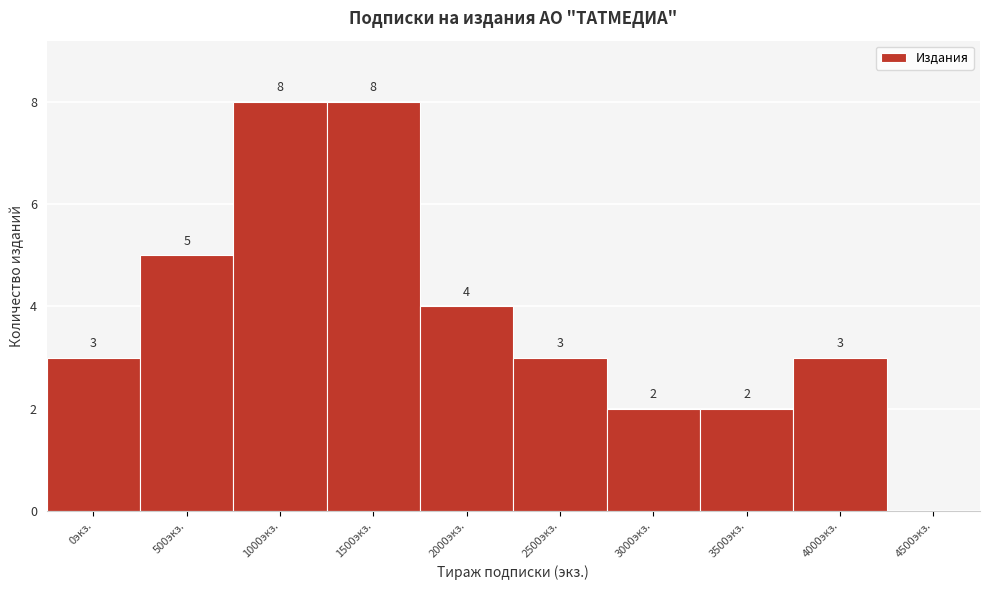

Reading left to right, transcribe all the data shown in this chart.

0экз.=3	500экз.=5	1000экз.=8	1500экз.=8	2000экз.=4	2500экз.=3	3000экз.=2	3500экз.=2	4000экз.=3	4500экз.=0